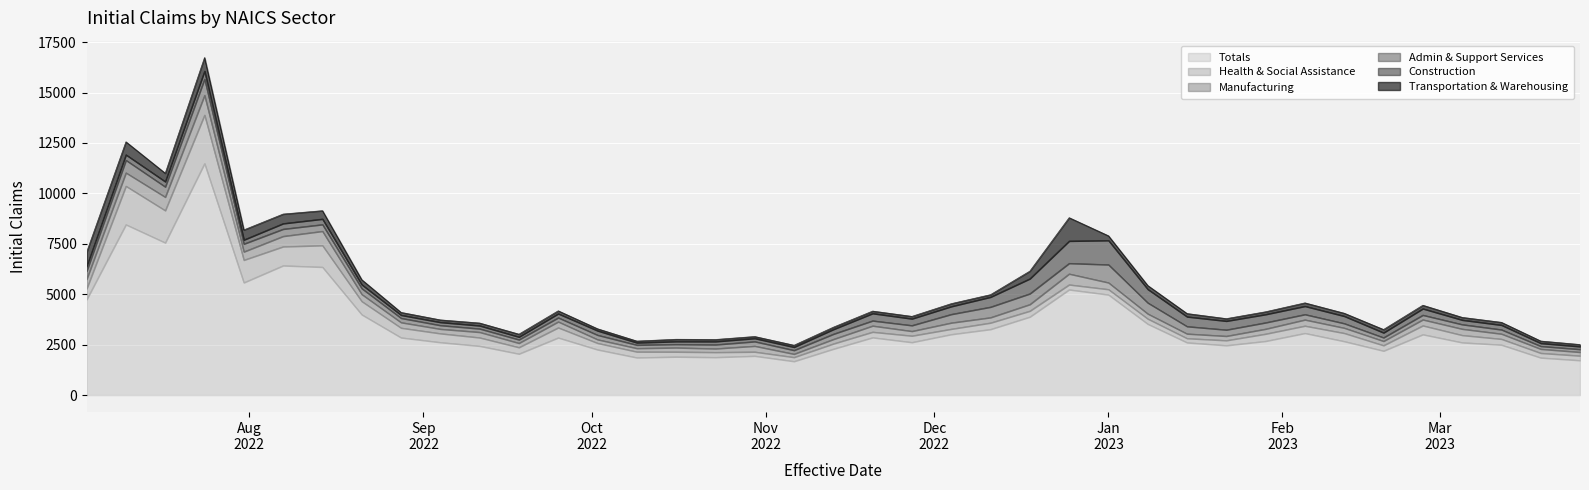

What is the difference between the highest and lowest values at 2022-07-10?

8188